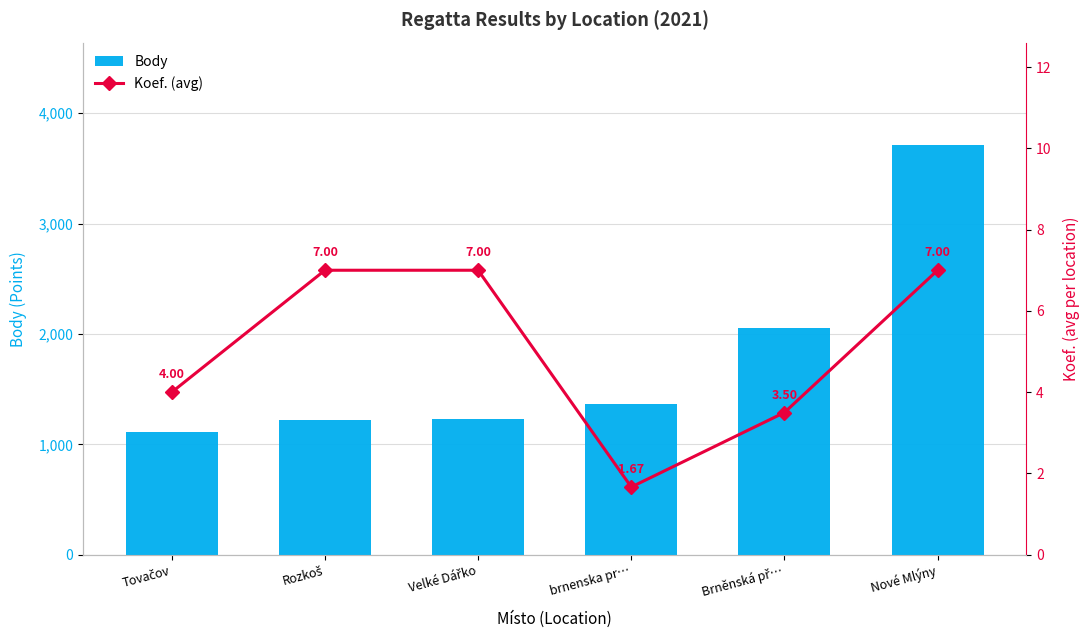

List the series in order of their peak value, highest first.

Body, Koef. (avg)